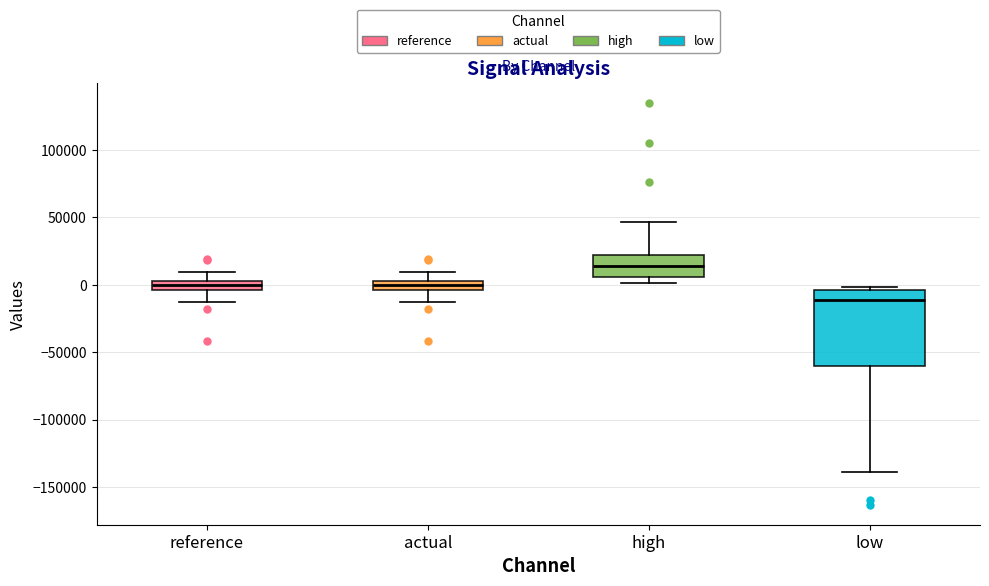

Comparing the boxes themselves (not the whiskers), which one is the tallest?

low